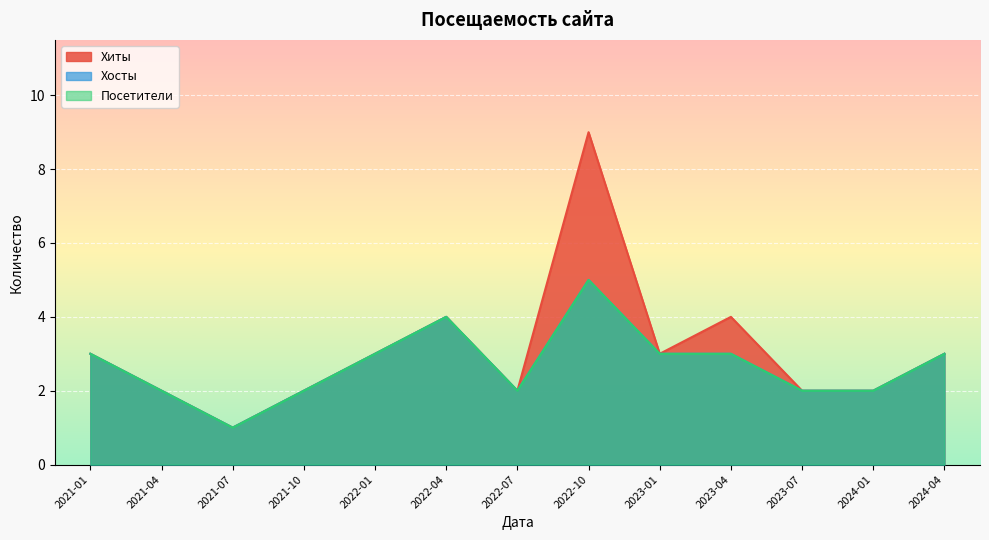

What is the label of the 5th point from the left?

2022-01